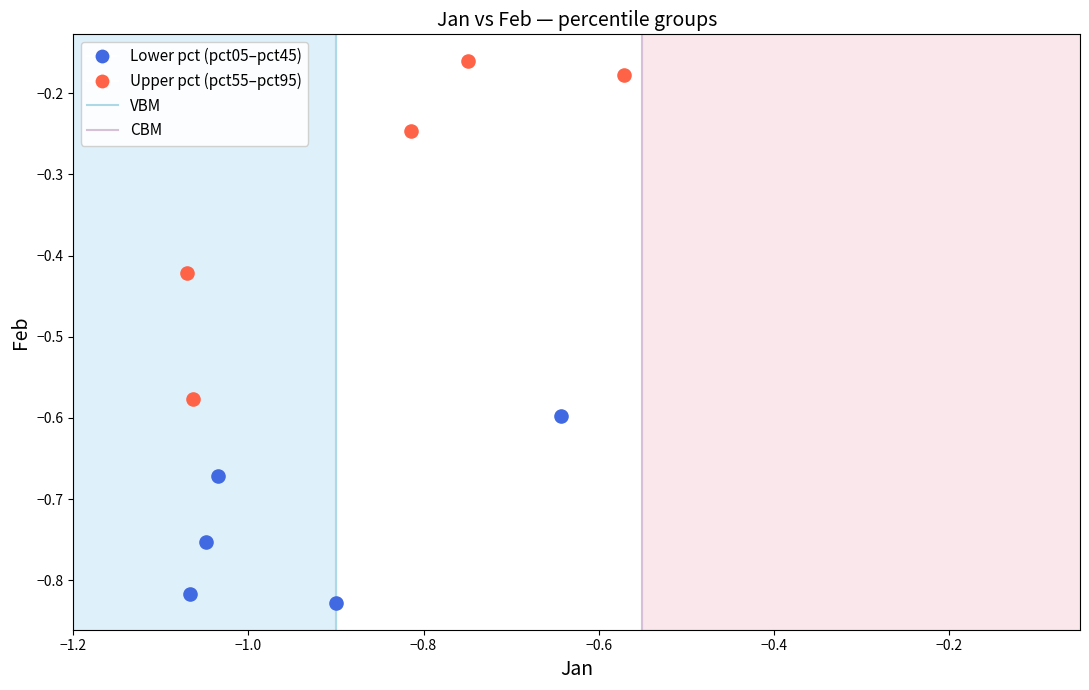

Which series reaches the minimum Y coordinate?

Lower pct (pct05–pct45)